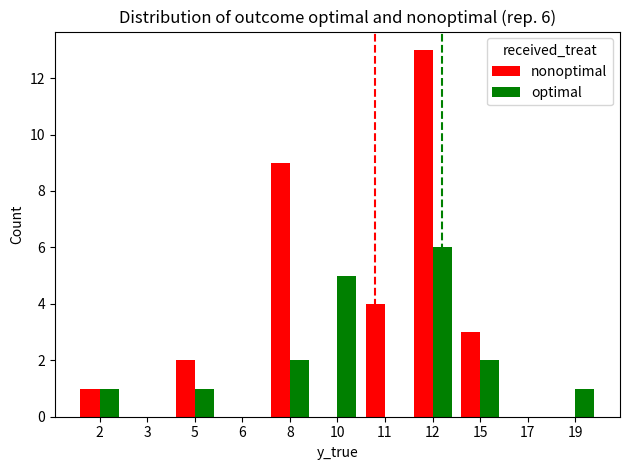

What value does the nonoptimal series have at 8?

9